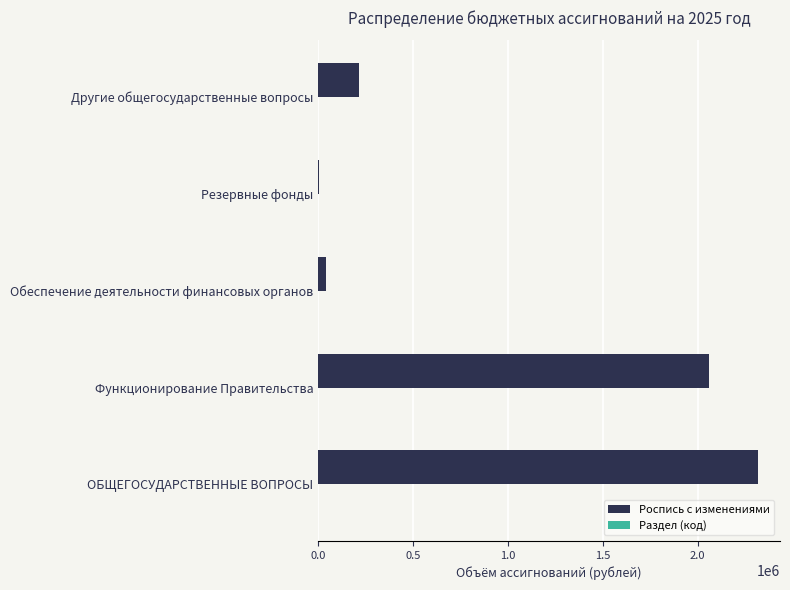

At which category is the sum across all series the highest?

ОБЩЕГОСУДАРСТВЕННЫЕ ВОПРОСЫ